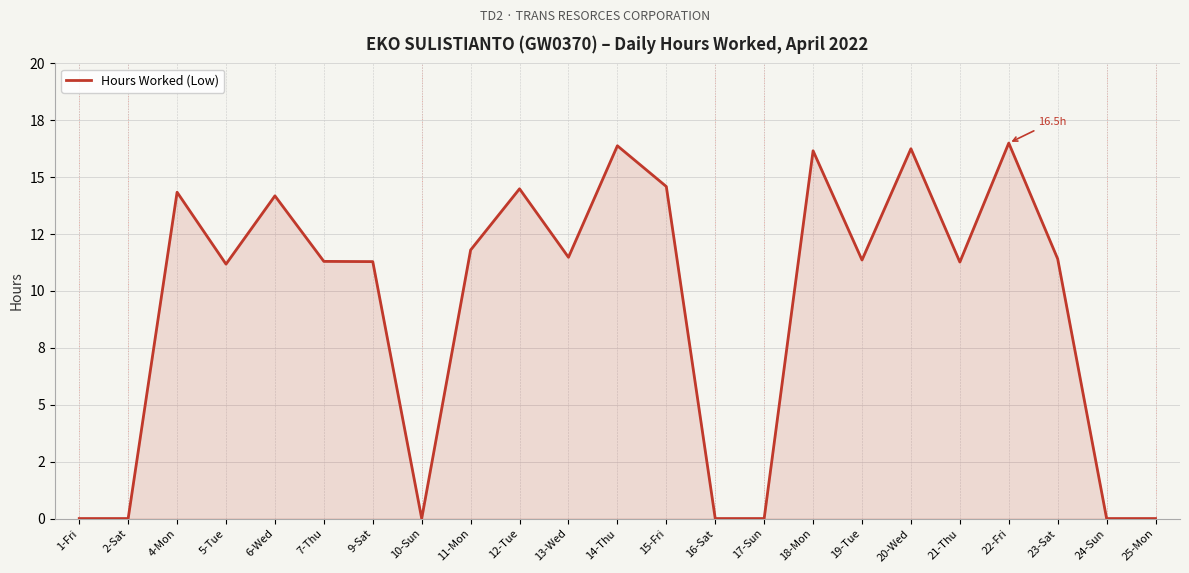

What is the difference between the maximum and minimum values?

16.5